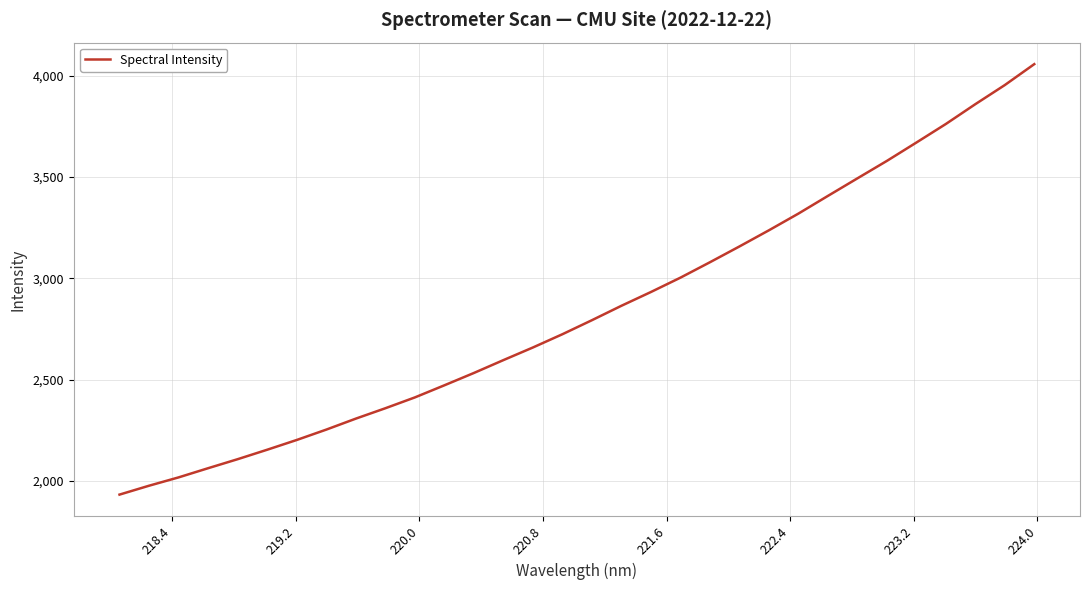

What is the maximum value shown in the chart?

4056.9